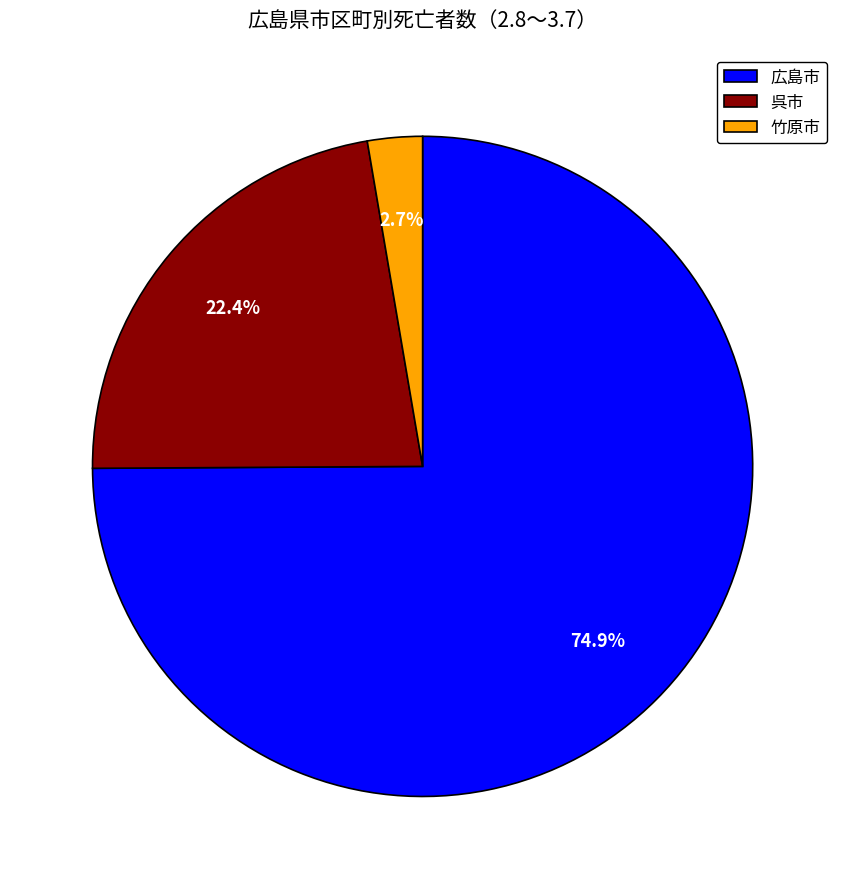

To the nearest percent, what is the average slice percentage?

33%